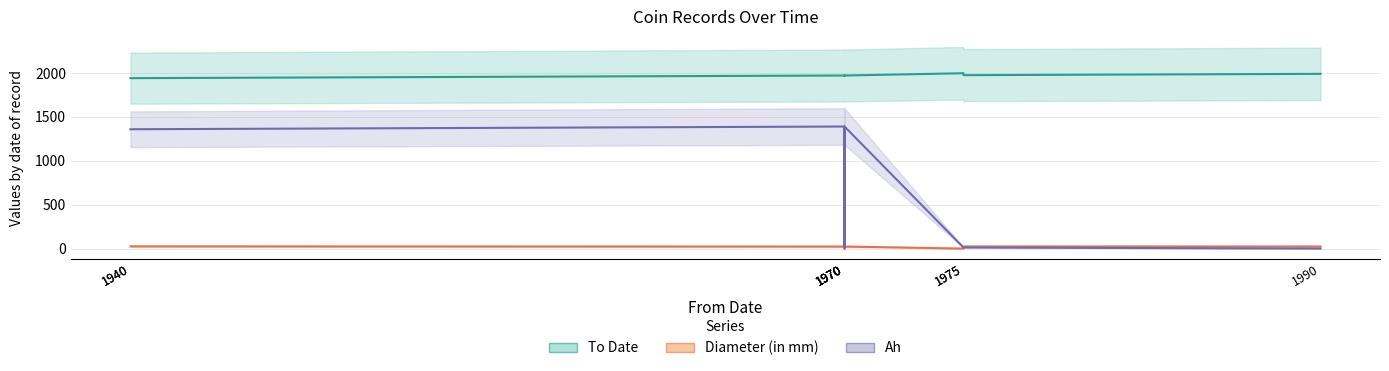

Rank the series by their maximum value, from lowest to highest.

Diameter (in mm), Ah, To Date